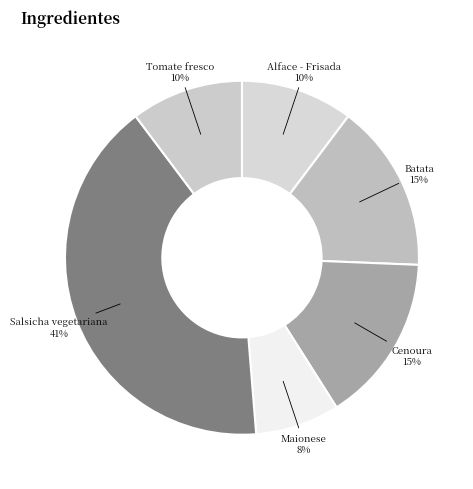

Does Salsicha vegetariana account for over 50% of the chart?

No